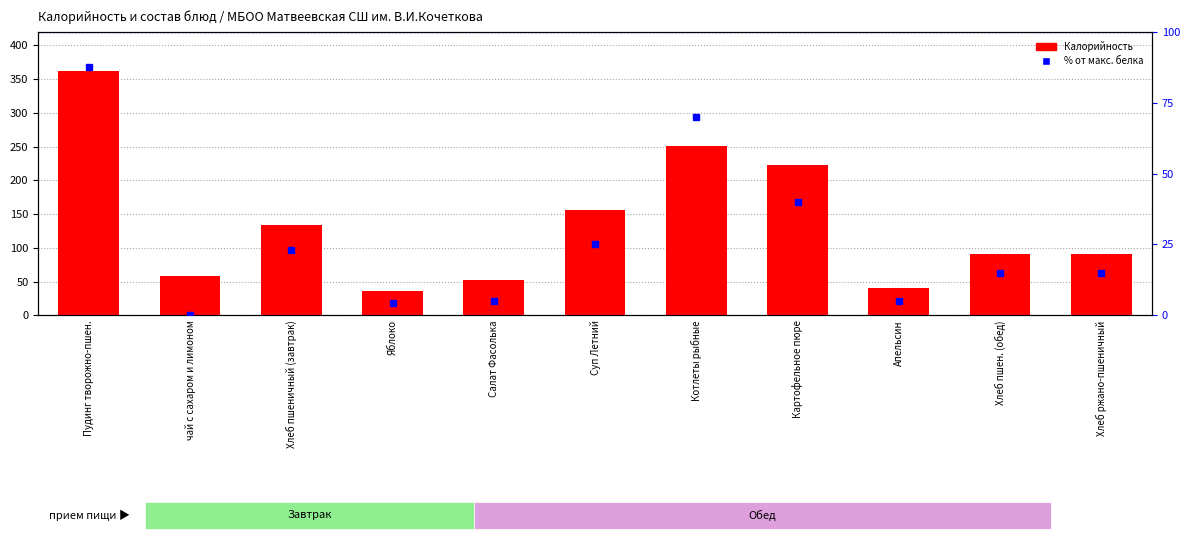

How many categories are shown in the chart?

11